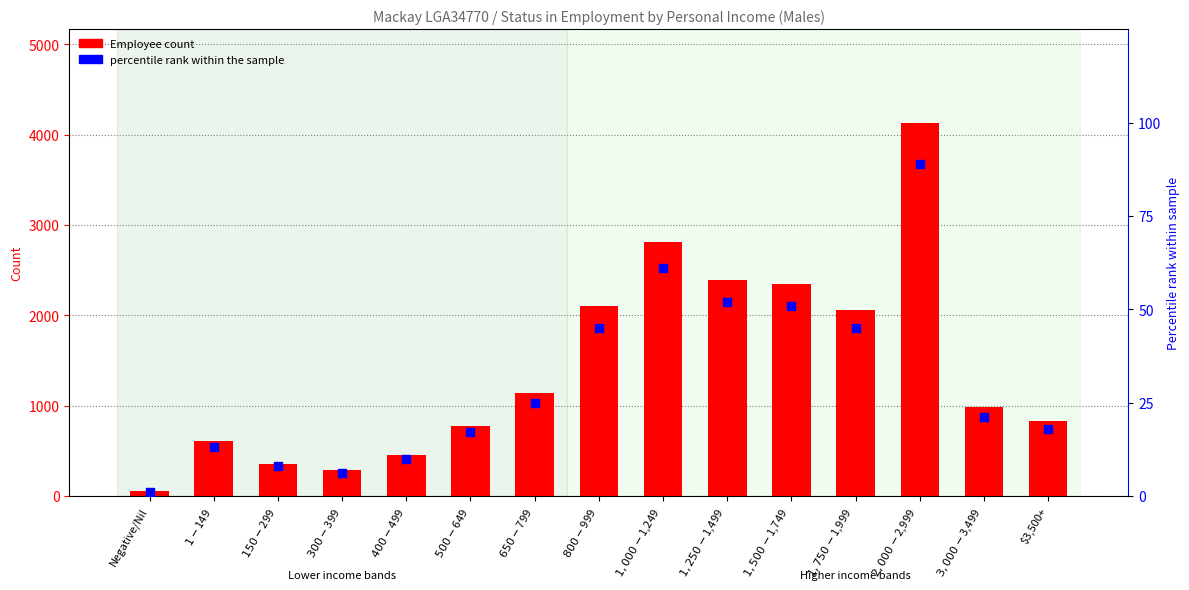

What are all the series names shown in the legend?

Employee count, percentile rank within the sample